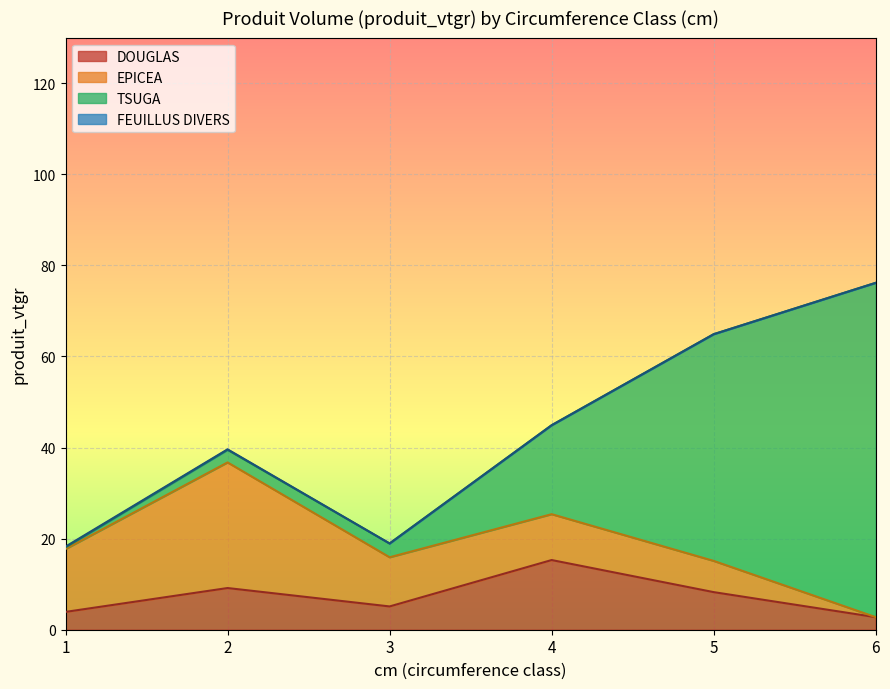

What is the total value across all series at 6?

76.2